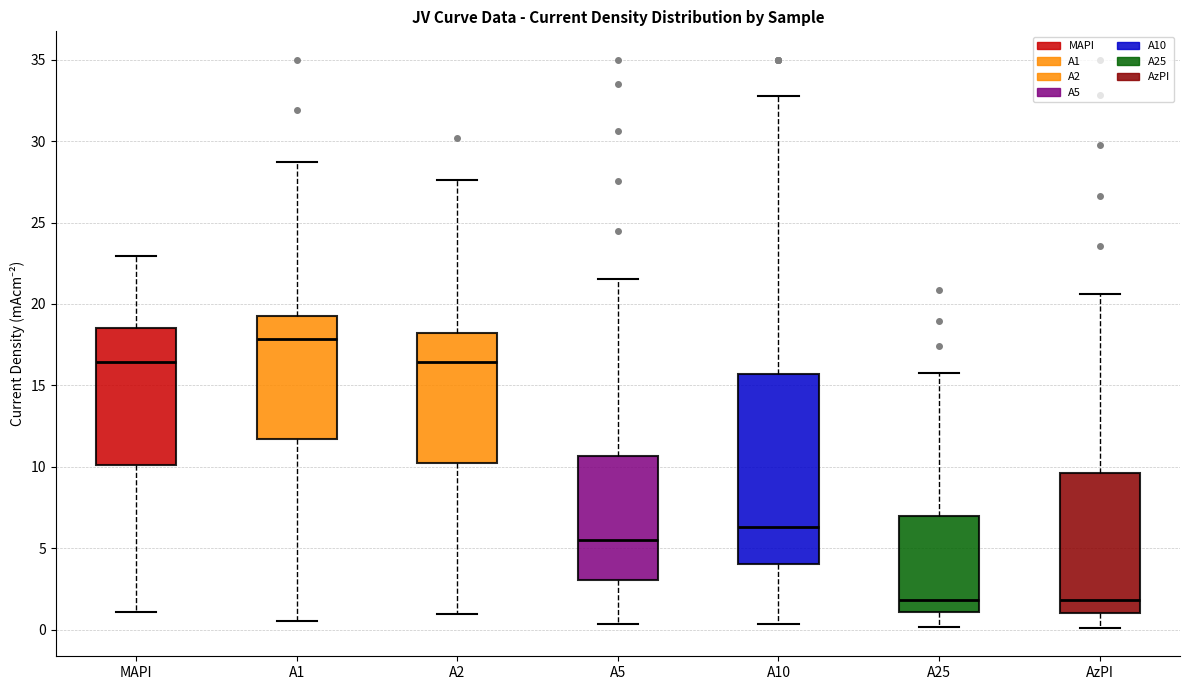

Where does the upper whisker of the box for A25 end on the y-axis? The values are not printed on the chart, so give them approximately, as read against the axis.

16.0